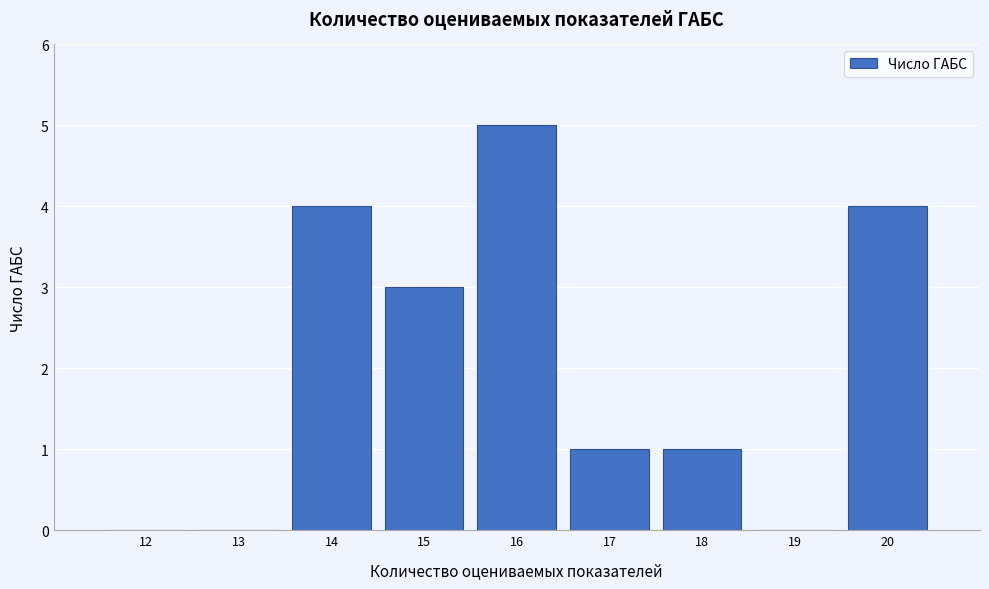

Reading left to right, extract all data points from this chart.

12=0	13=0	14=4	15=3	16=5	17=1	18=1	19=0	20=4